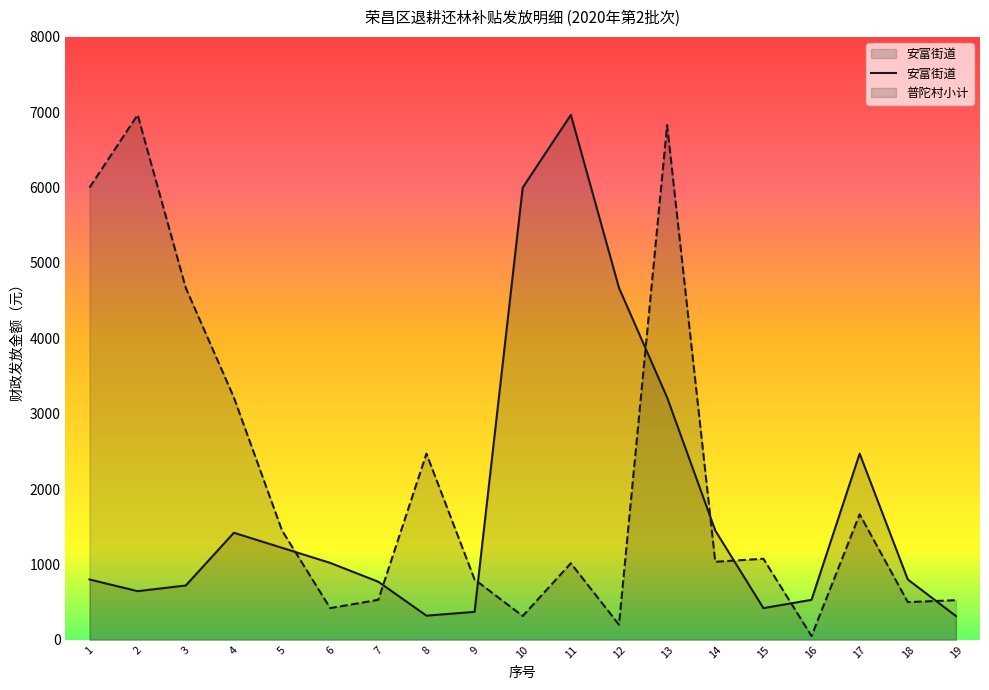

List the labels in order of value, largest first.

11, 10, 12, 13, 17, 14, 4, 5, 6, 1, 18, 7, 3, 2, 16, 15, 9, 8, 19